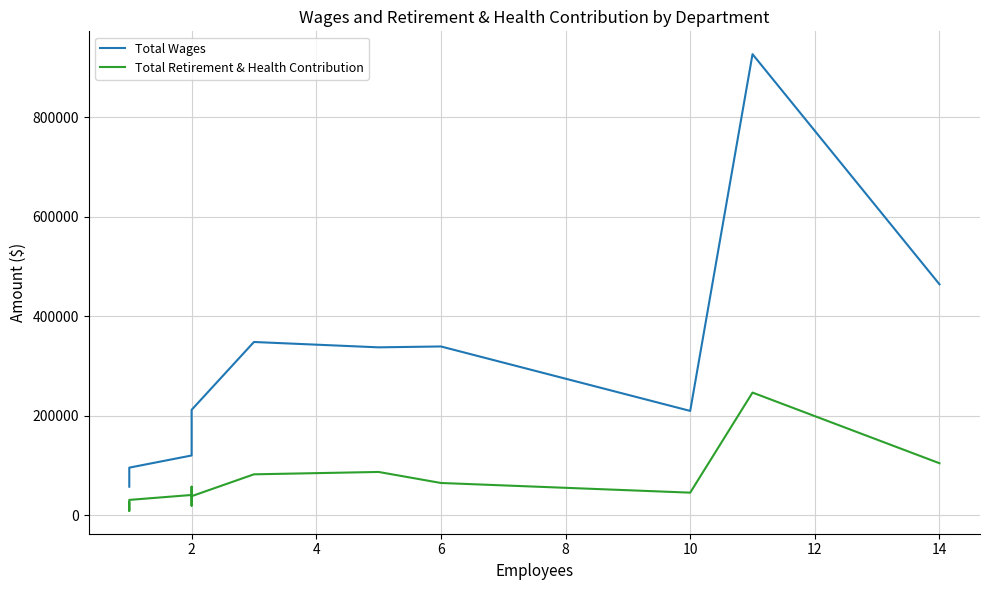

What is the minimum value shown in the chart?

9251